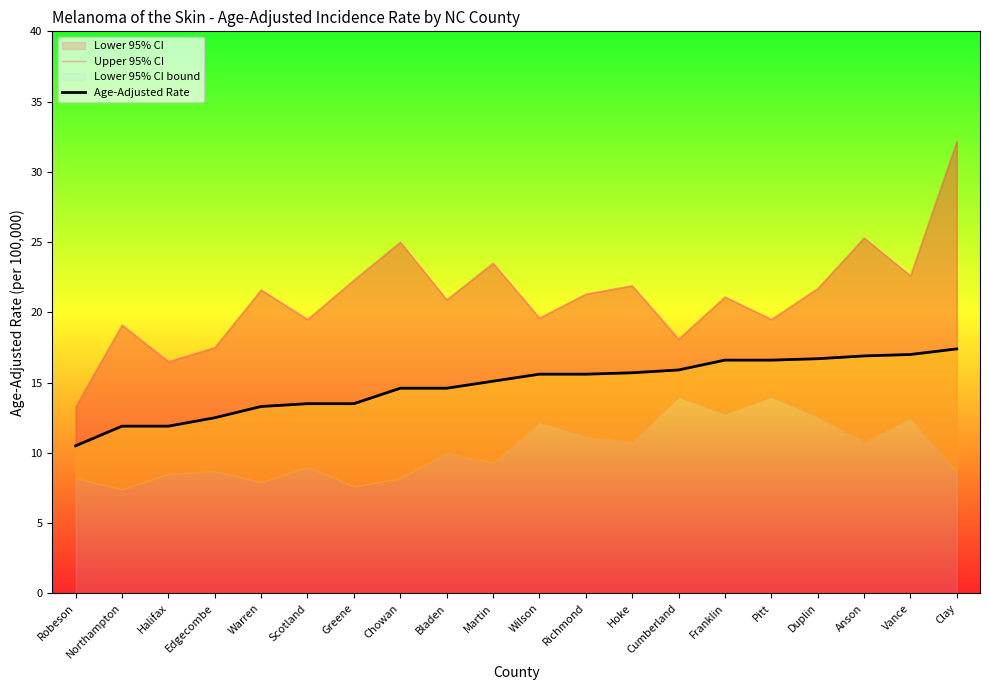

Which category has the lowest value in the Age-Adjusted Rate series?

Robeson